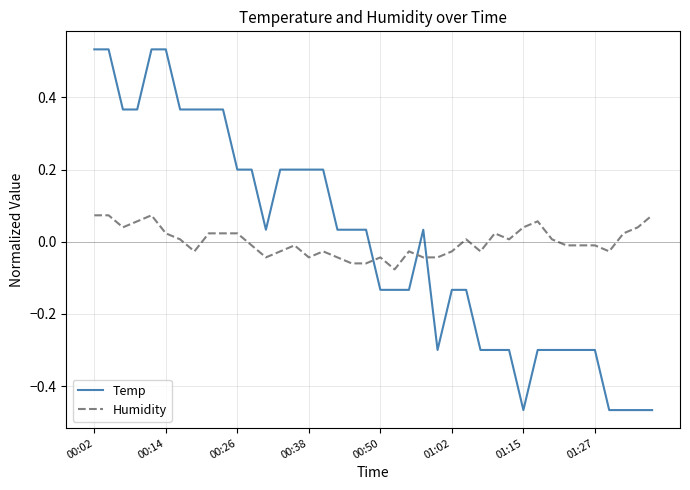

List the series in order of their peak value, lowest first.

Humidity, Temp